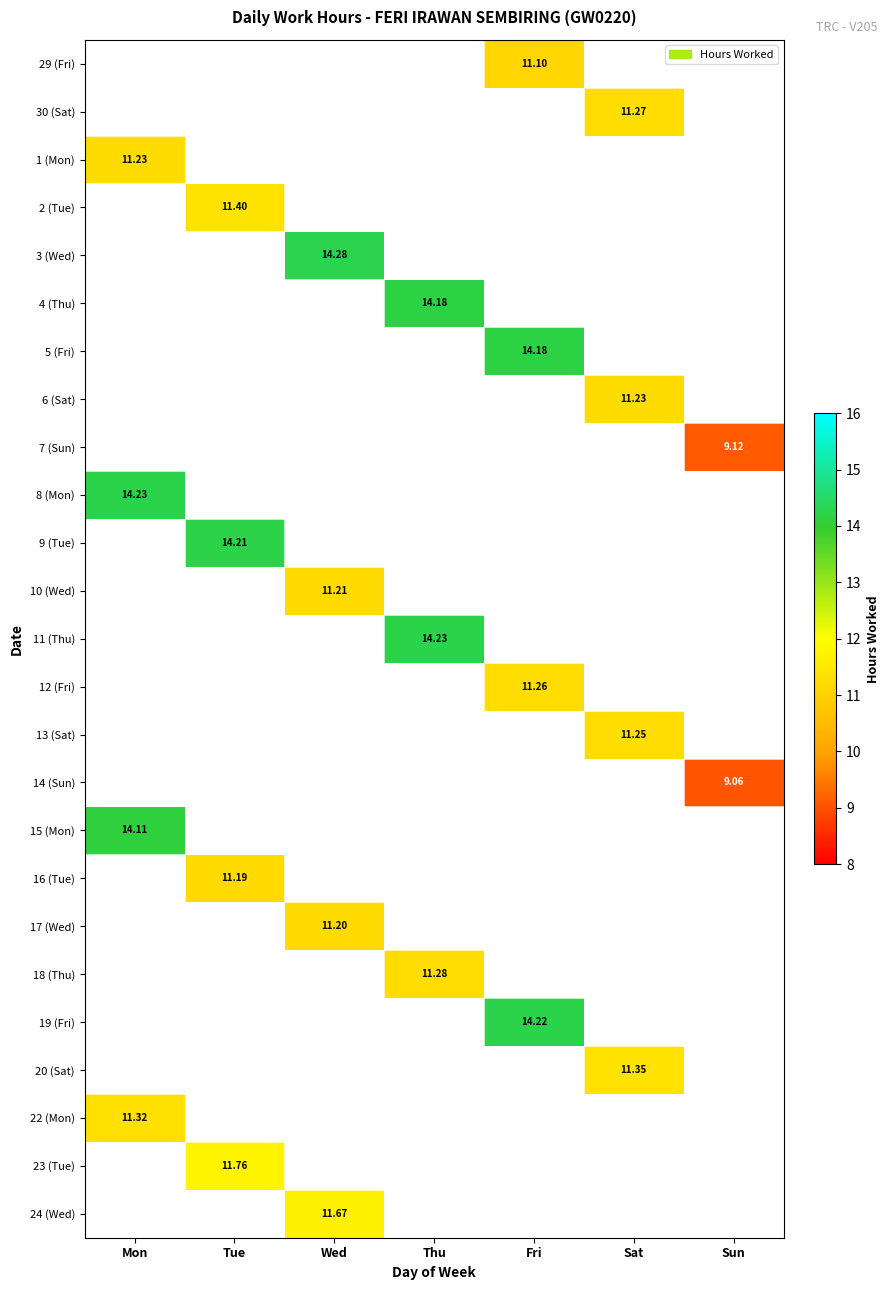

Which category has the lowest value in the 6 (Sat) series?

Mon